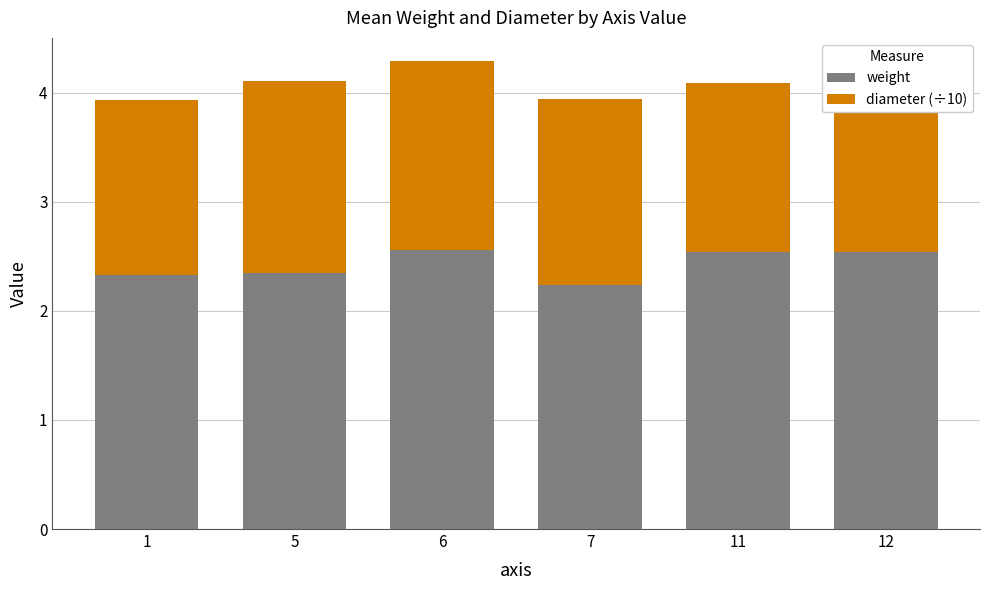

What is the sum of all weight values?

14.6